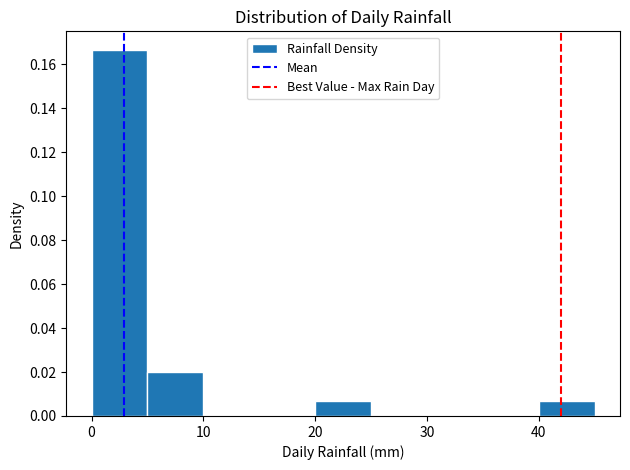

Reading left to right, transcribe this chart: for each bar, give the range it covers on the x-axis and its height. The values are not printed on the chart, so give them approximately, as read against the axis.

0 to 5: 0.166
5 to 10: 0.020
10 to 15: 0
15 to 20: 0
20 to 25: 0.006
25 to 30: 0
30 to 35: 0
35 to 40: 0
40 to 45: 0.006